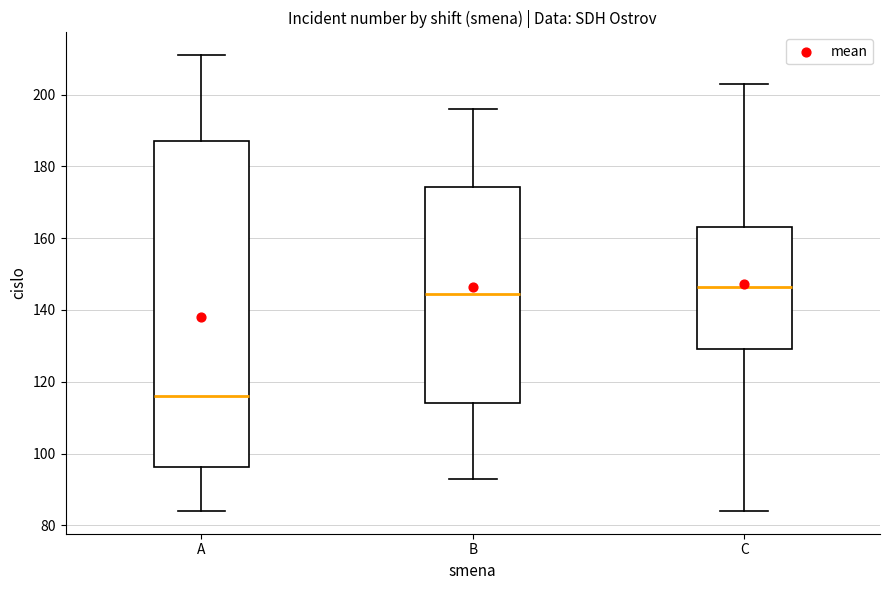

Reading left to right, transcribe this box plot: for each box, give where its median line is, the range the box spans, and where its two whiskers end, as read against the y-axis. The values are not printed on the chart, so give them approximately, as read against the axis.

A: median 116, box 96 to 188, whiskers 84 to 212
B: median 144, box 114 to 174, whiskers 94 to 196
C: median 146, box 130 to 164, whiskers 84 to 204